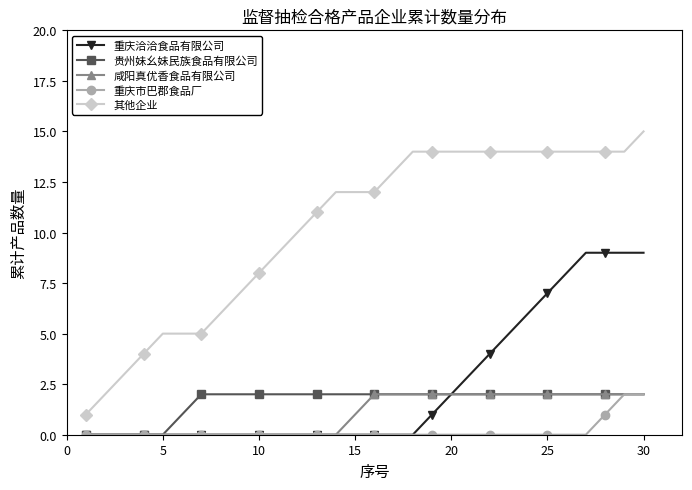

How many data points in 咸阳真优香食品有限公司 are less than 2?

15